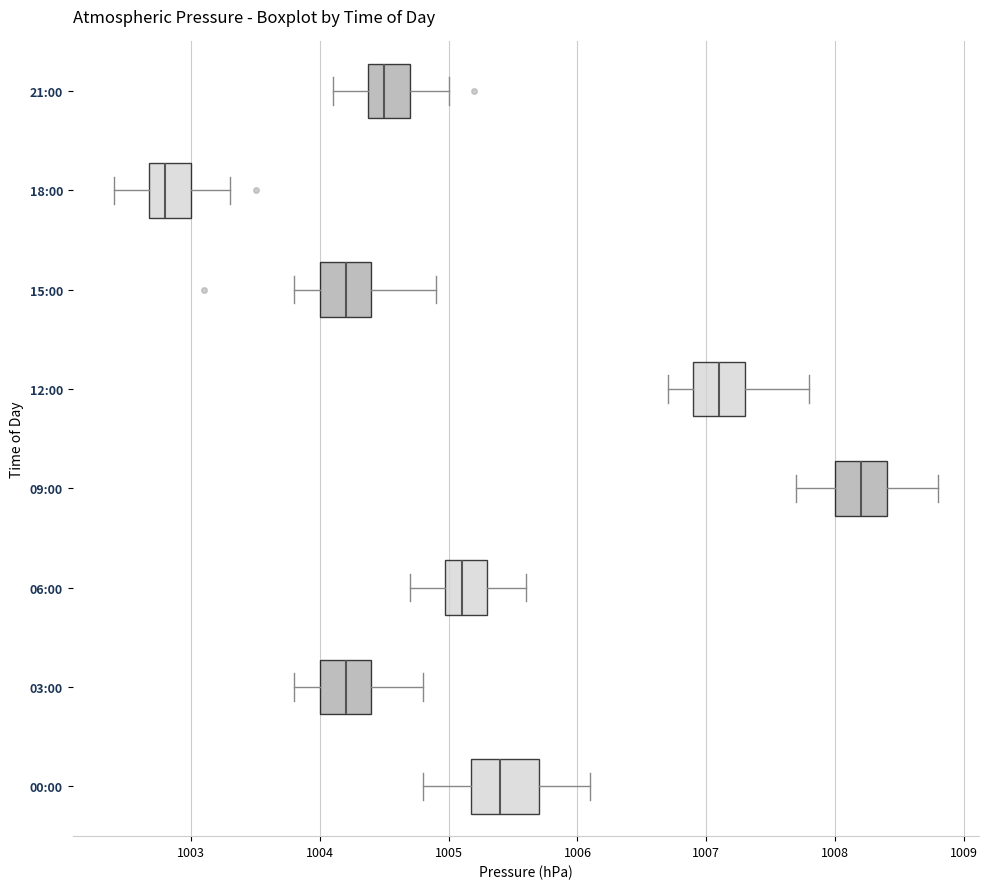

Which box's median line is the furthest to the right?

09:00